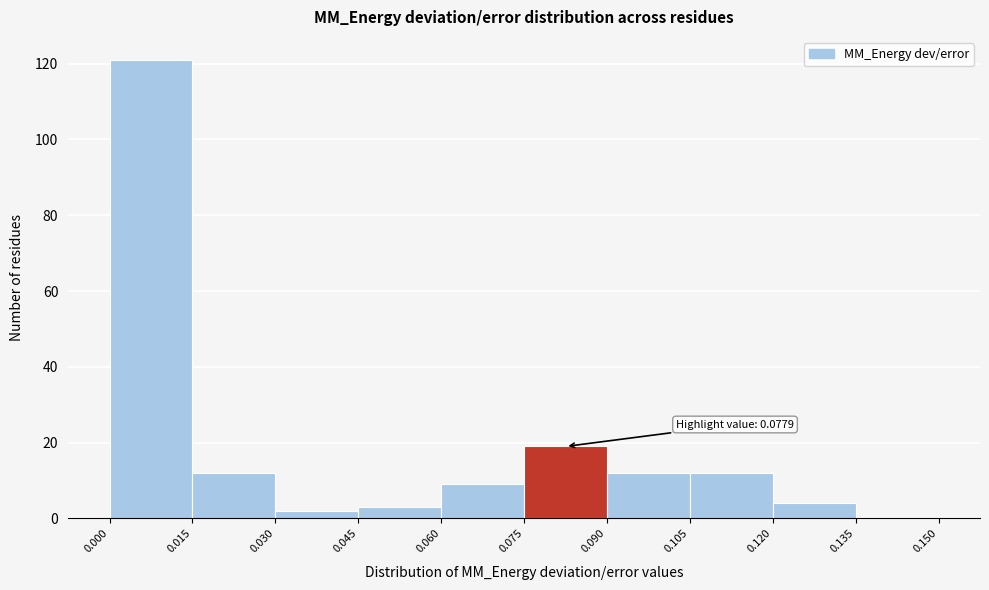

Which range on the x-axis has the tallest bar?

0.000 to 0.015